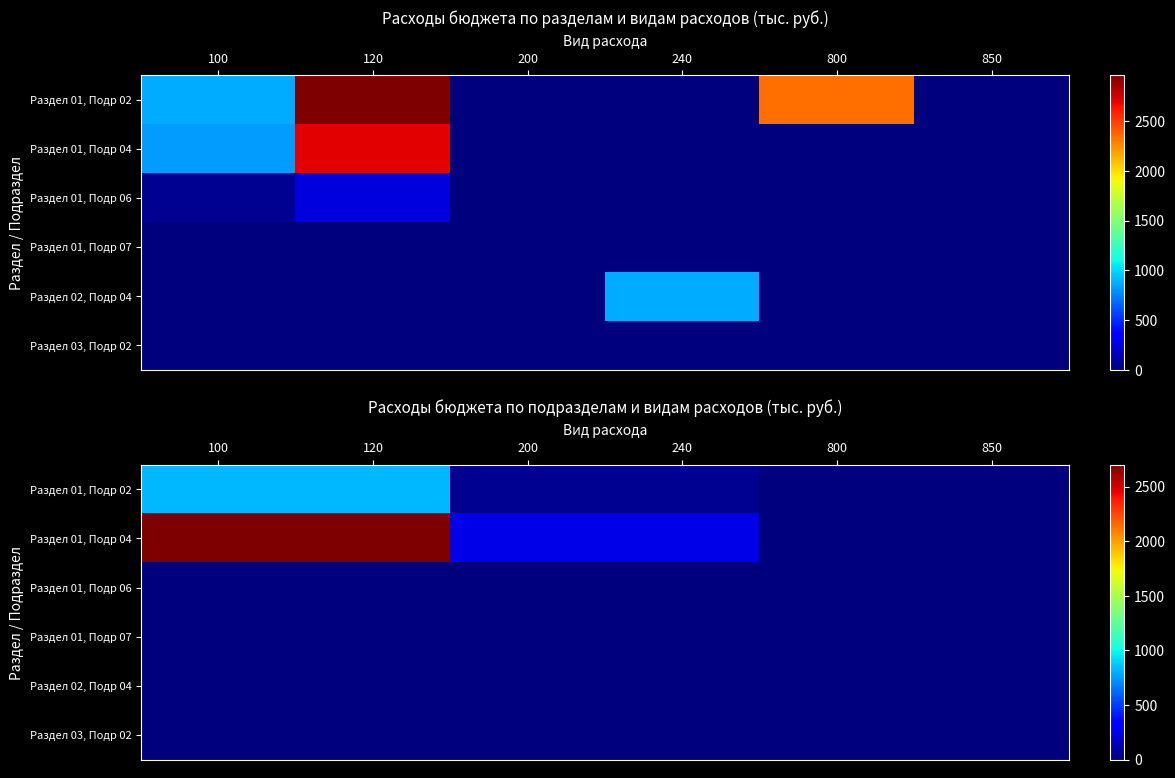

What is the difference between the Раздел 01, Подр 04 values at 100 and 200?

2447.9